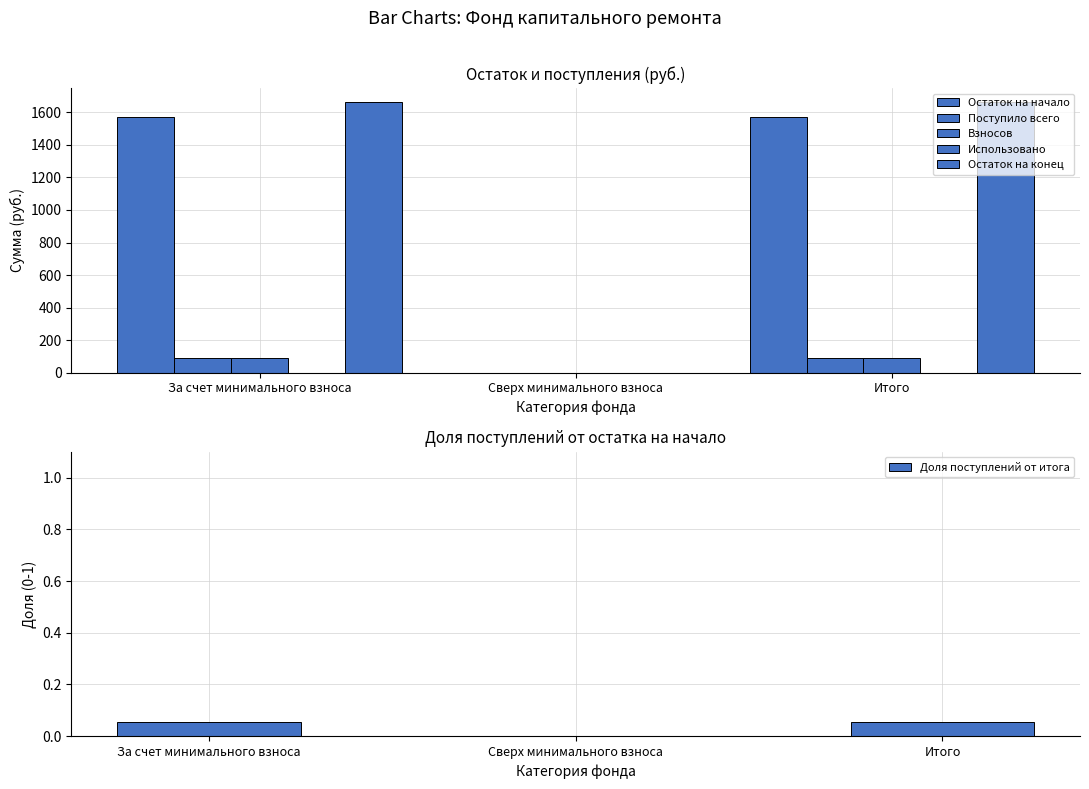

True or false: Взносов has a value of 29.8 at Сверх минимального взноса.

False